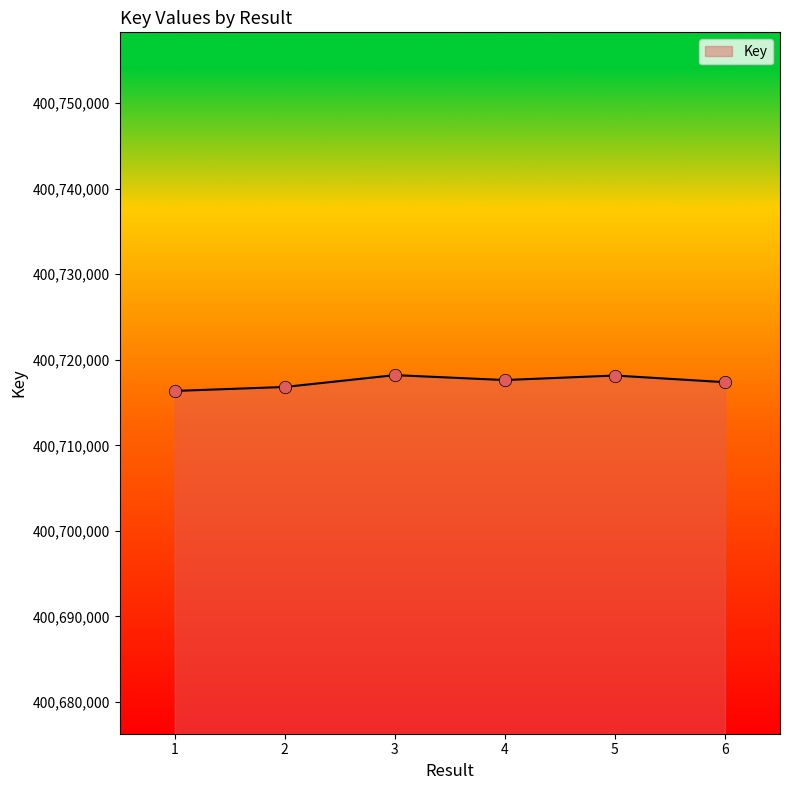

What is the ratio of the value at 3 to the value at 1?

1.0